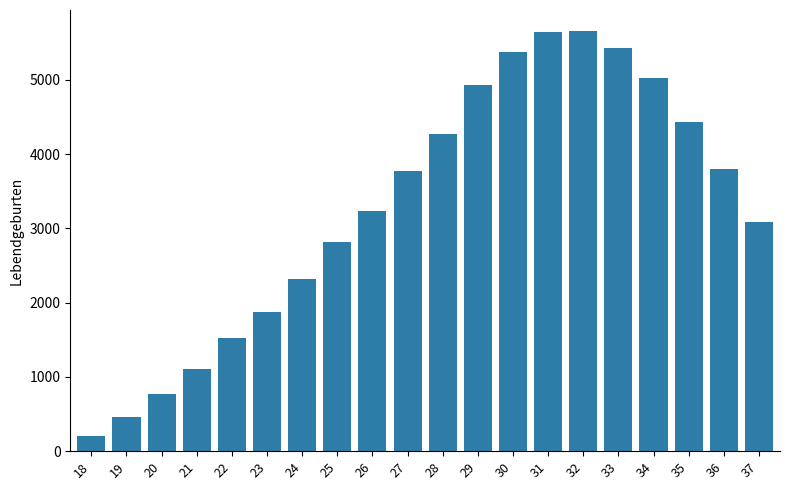

The value at 25 is 2815. True or false?

True